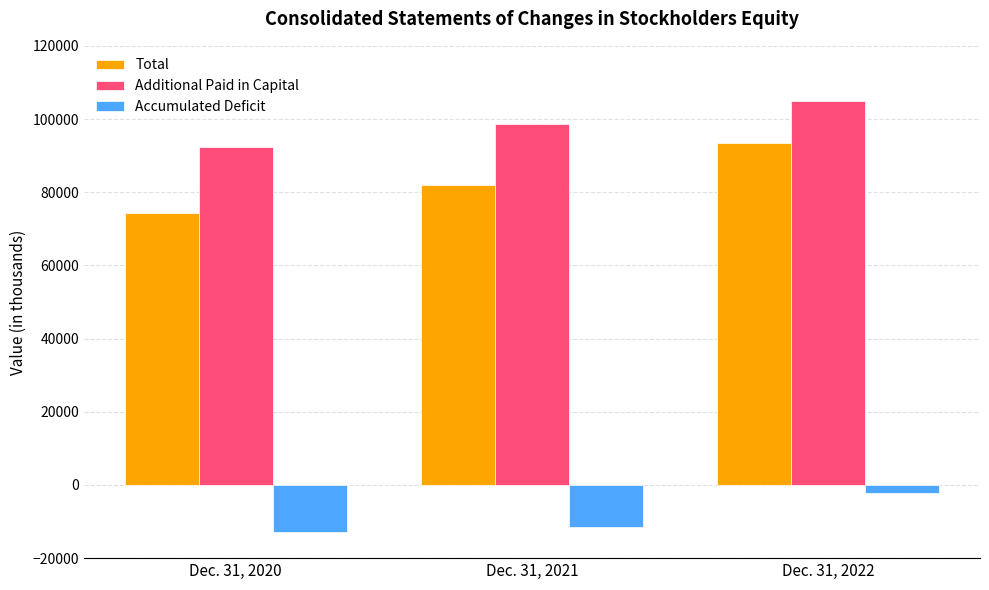

Is it true that Accumulated Deficit equals -2296 at Dec. 31, 2022?

True